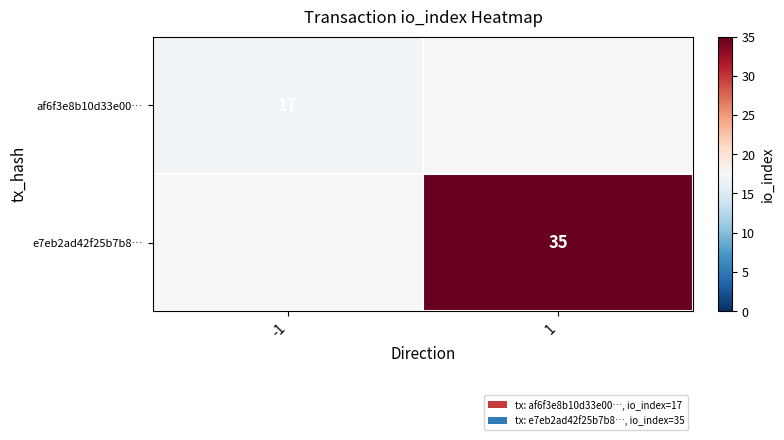

The af6f3e8b10d33e00… series shows 12 at -1. True or false?

False